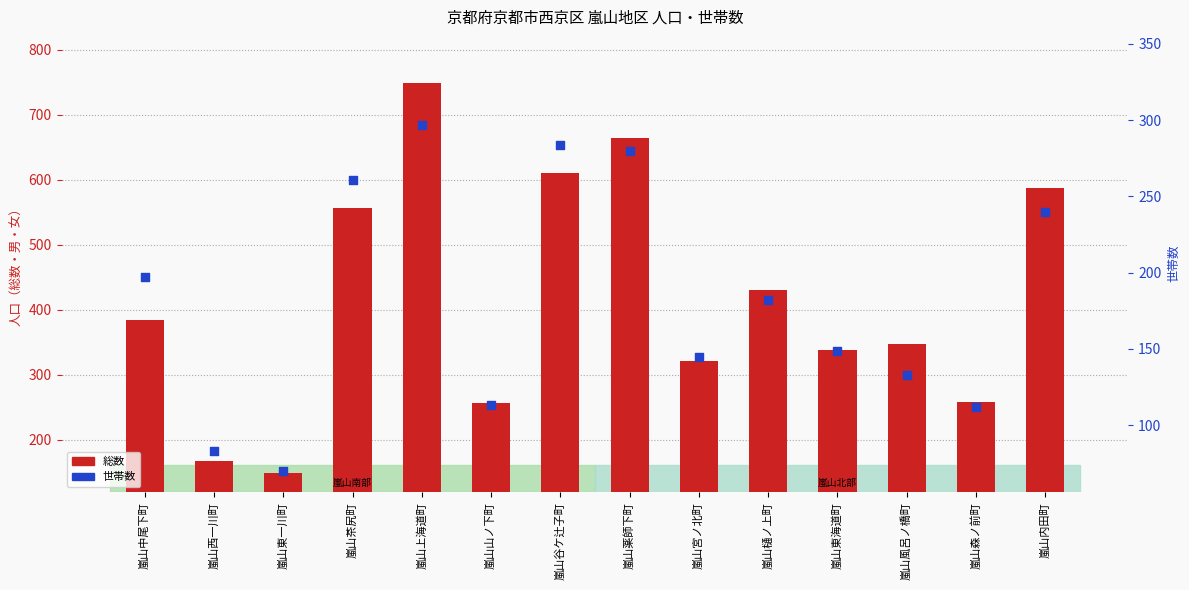

At how many categories does at least one series exceed 331?

9